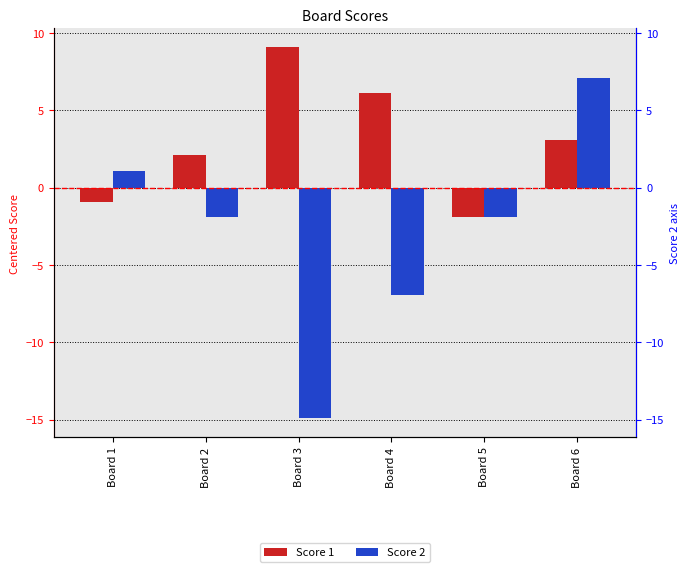

At which category does the chart reach its peak across all series?

Board 3